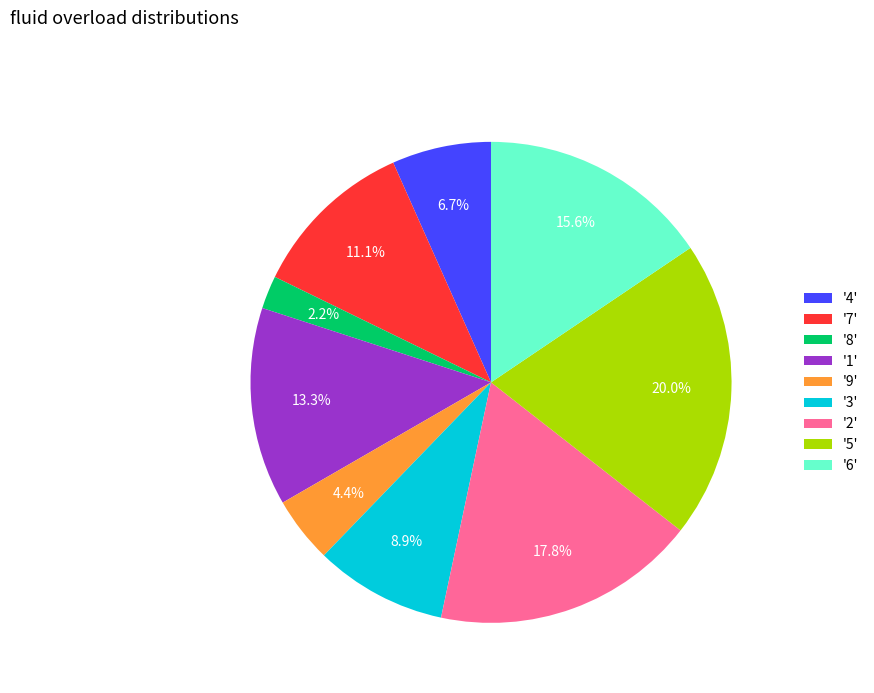

Count the number of slices in the pie.

9